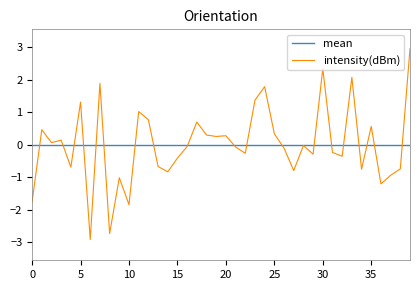

Which series has the widest spread of values?

intensity(dBm)